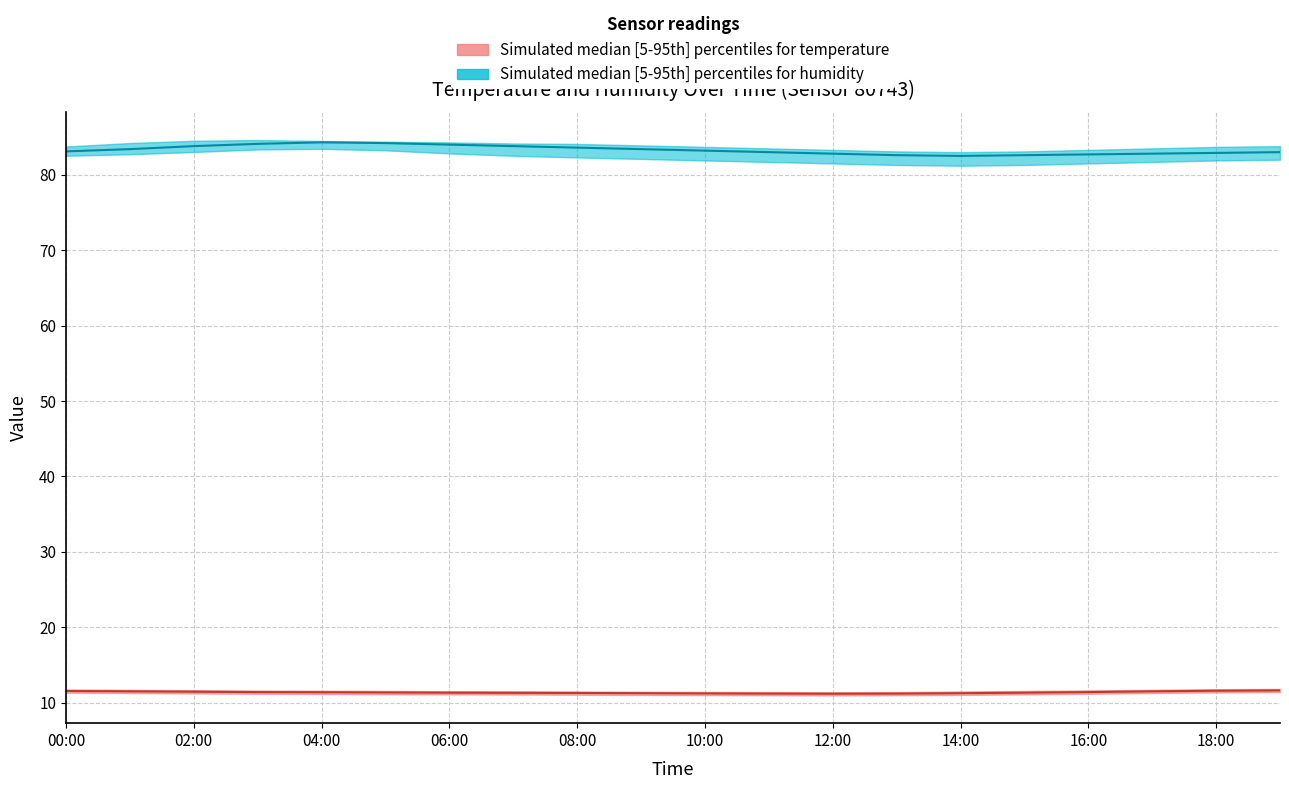

Reading right to left, what are all the values shown in this chart?

temperature_median: 11.6	11.6	11.5	11.4	11.3	11.2	11.2	11.2	11.2	11.2	11.2	11.3	11.3	11.3	11.3	11.4	11.4	11.4	11.5	11.6
temperature_p5: 11.4	11.4	11.3	11.2	11.1	11.0	11.0	11.0	11.0	11.0	11.0	11.1	11.1	11.1	11.1	11.2	11.2	11.2	11.3	11.3
temperature_p95: 11.8	11.8	11.7	11.6	11.6	11.5	11.4	11.4	11.4	11.4	11.4	11.5	11.5	11.5	11.6	11.6	11.6	11.7	11.7	11.7
humidity_median: 83.0	82.9	82.8	82.7	82.6	82.5	82.6	82.8	83.0	83.2	83.4	83.6	83.8	84.0	84.2	84.3	84.1	83.8	83.4	83.1
humidity_p5: 82.0	81.9	81.7	81.5	81.3	81.2	81.3	81.5	81.7	81.9	82.1	82.3	82.5	82.8	83.2	83.4	83.4	83.0	82.7	82.5
humidity_p95: 83.8	83.7	83.5	83.3	83.1	83.0	83.1	83.3	83.5	83.7	83.9	84.1	84.2	84.3	84.4	84.5	84.6	84.5	84.2	83.8